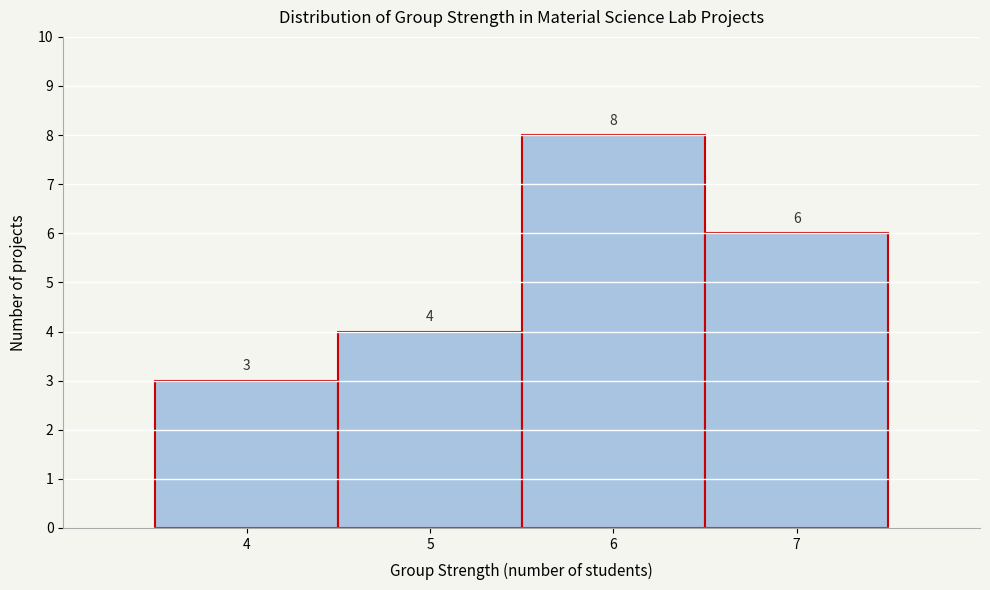

Reading right to left, what are all the values shown in this chart?

7=6	6=8	5=4	4=3